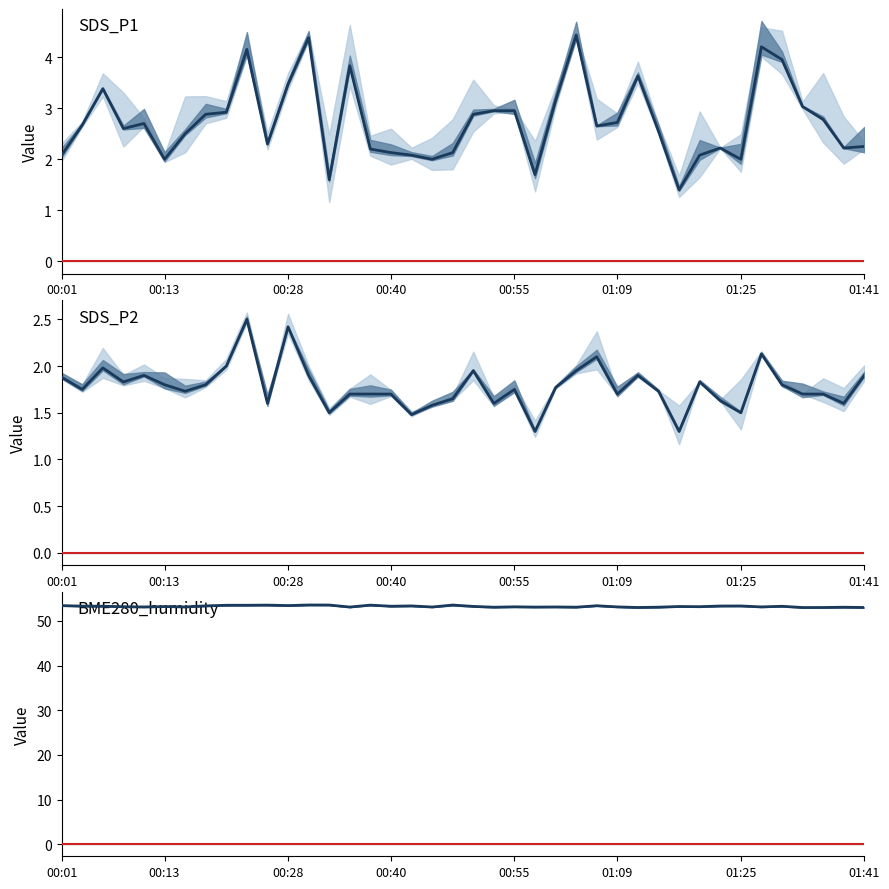

In SDS_P1, how many points are lower than both neighbors (excluding endpoints)?

10